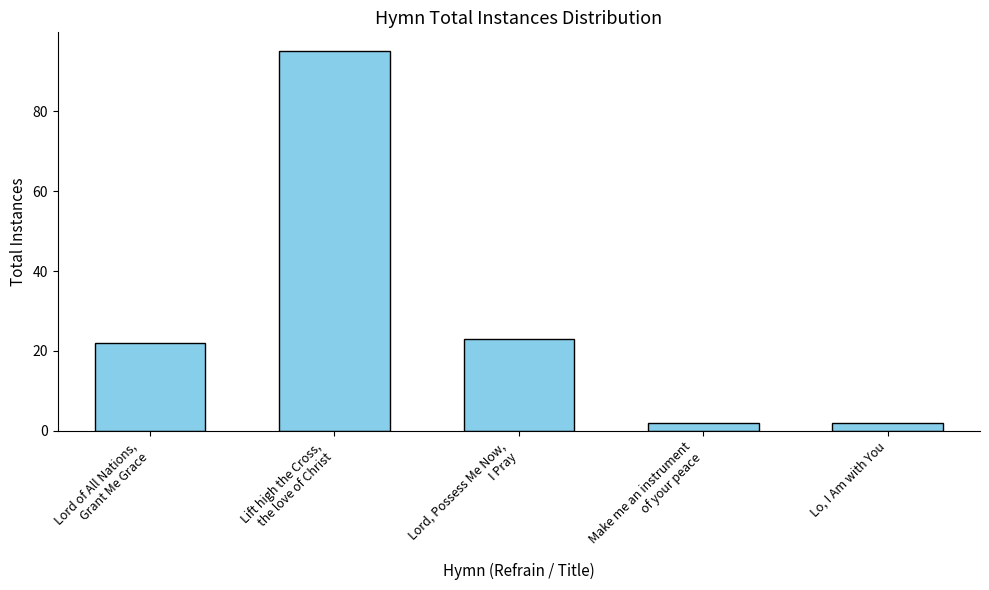

What is the value of the 4th bar from the left?

2